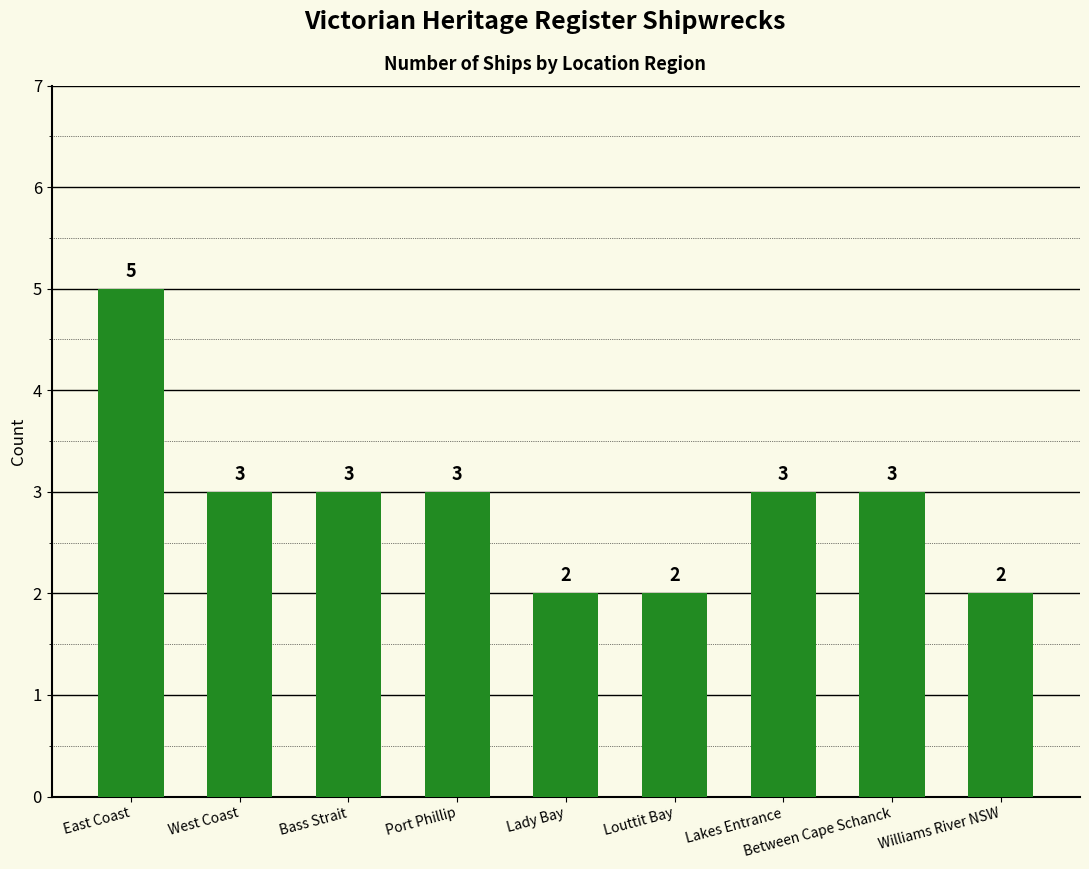

What is the difference between the maximum and minimum values?

3